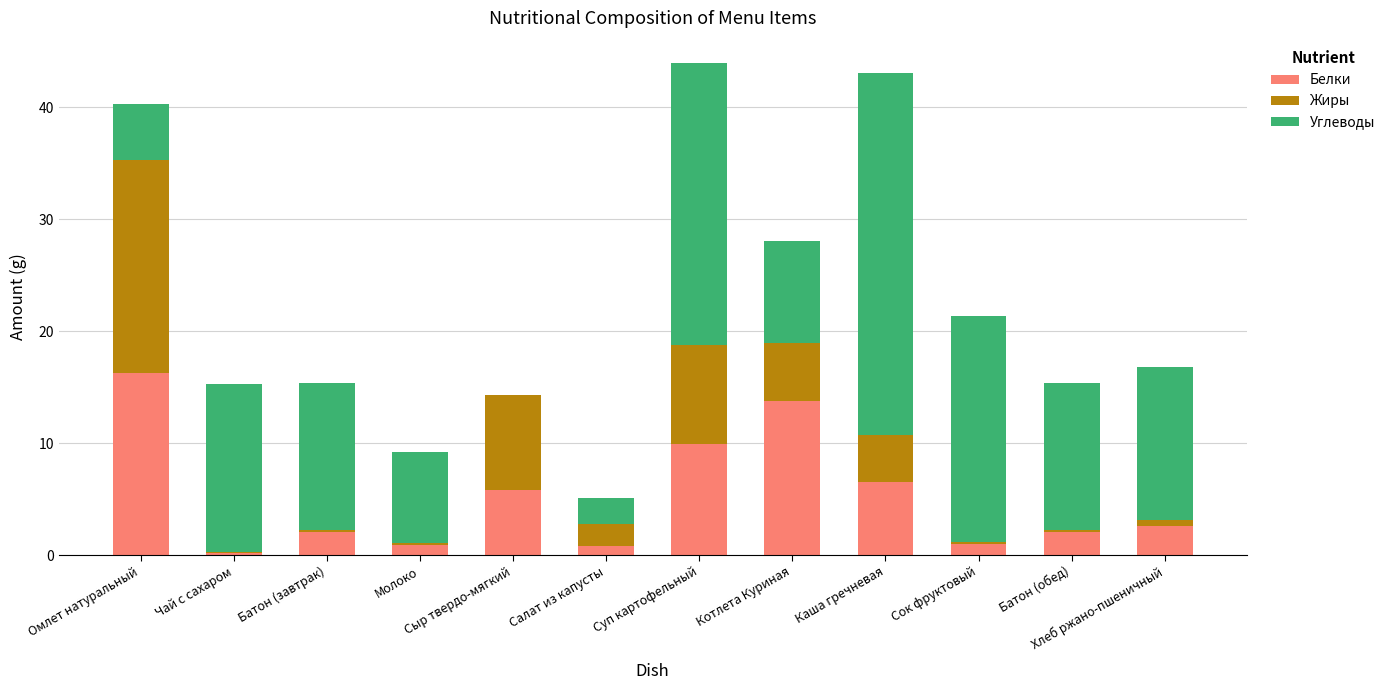

True or false: Белки has a value of 2.6 at Хлеб ржано-пшеничный.

True